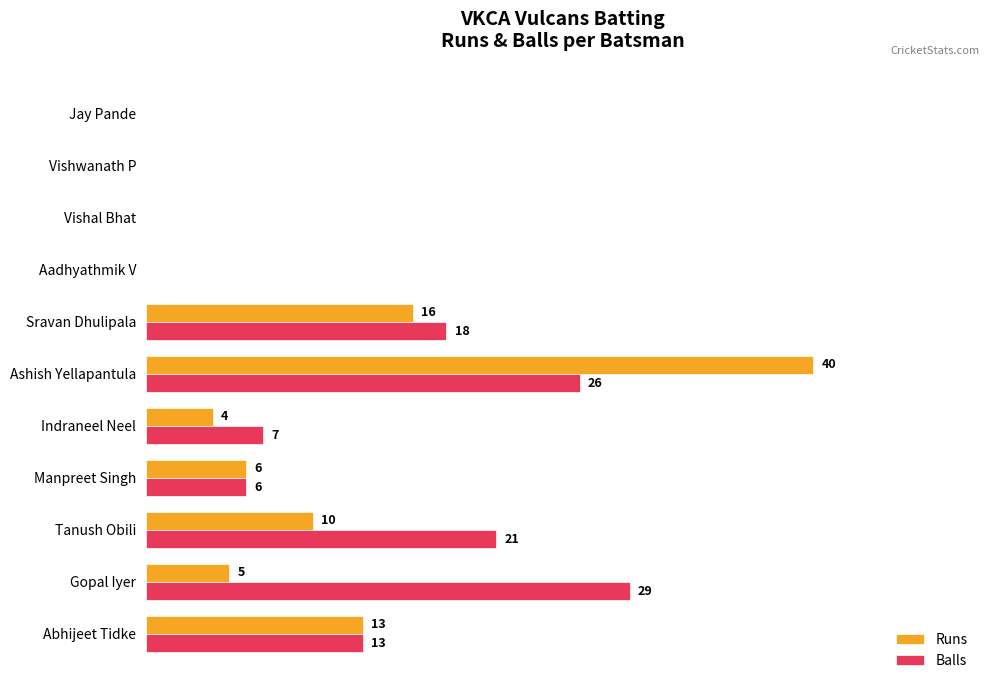

Between Abhijeet Tidke and Tanush Obili, which series saw the biggest shift?

Balls